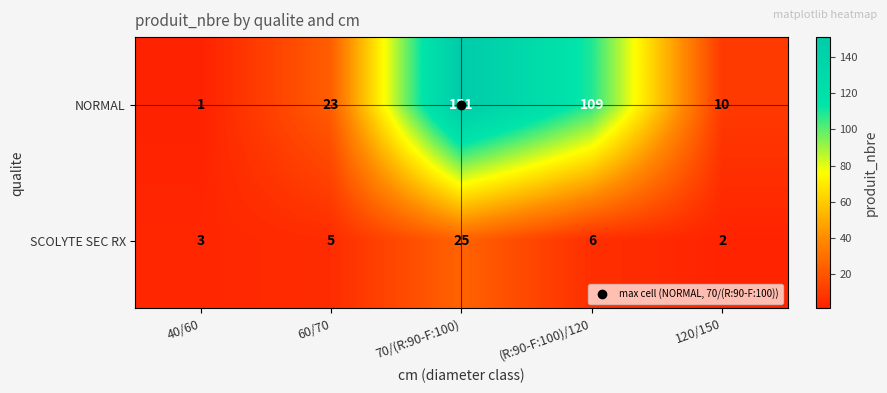

Read the SCOLYTE SEC RX value at 60/70.

5